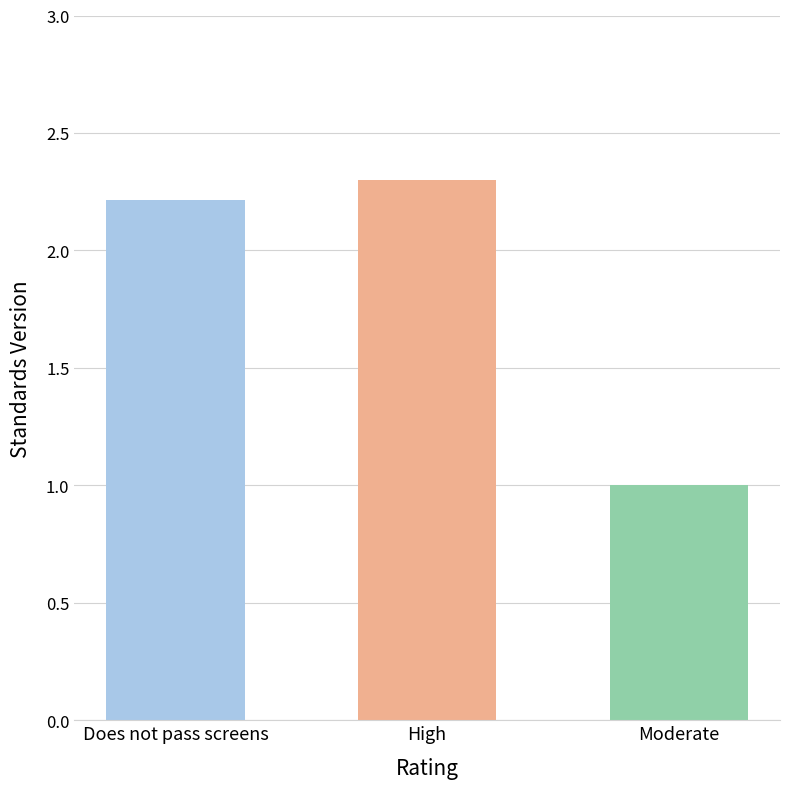

Rank the categories by value from lowest to highest.

Moderate, Does not pass screens, High